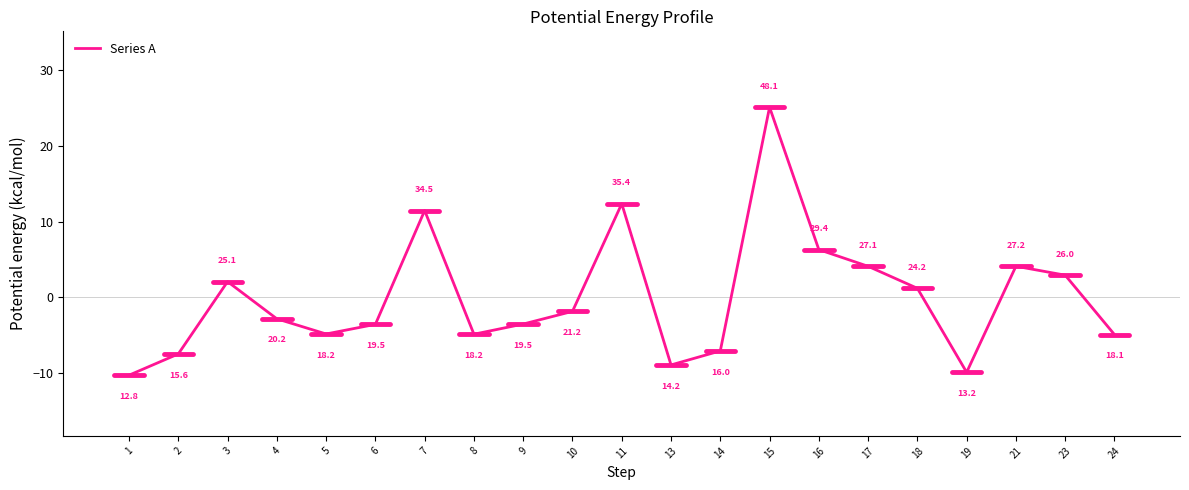

Count the number of categories in the chart.

21